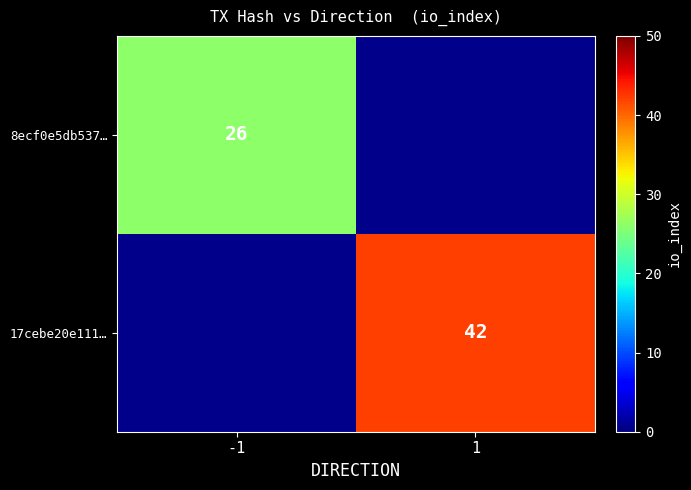

The value of 17cebe20e111… at 1 is 42. True or false?

True